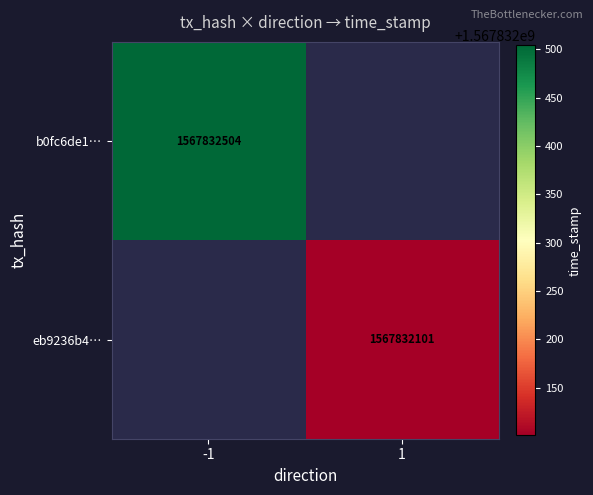

At direction, list the series in order from largest to smallest.

eb9236b435469bb6c5a65f45a113e713c5bf084, b0fc6de1b44694126e1c9c997c767b3c9b83911